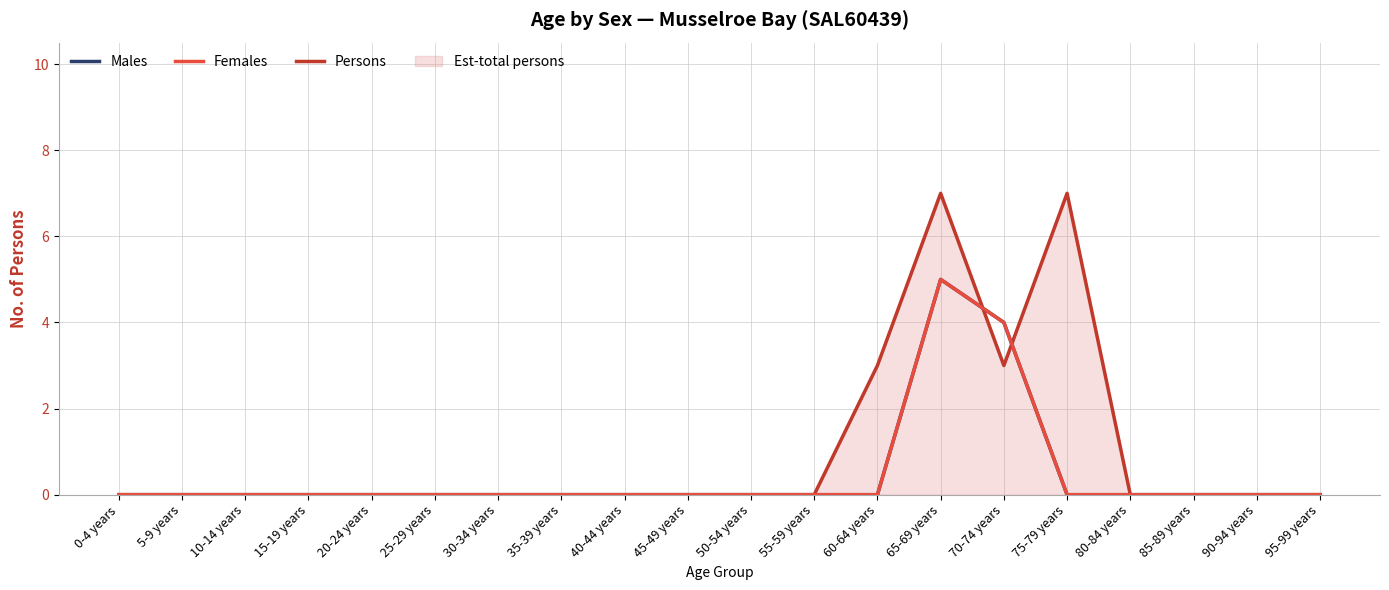

Reading left to right, what are all the values shown in this chart?

Persons (line): 0	0	0	0	0	0	0	0	0	0	0	0	3	7	3	7	0	0	0	0
Males: 0	0	0	0	0	0	0	0	0	0	0	0	0	5	4	0	0	0	0	0
Females: 0	0	0	0	0	0	0	0	0	0	0	0	0	5	4	0	0	0	0	0